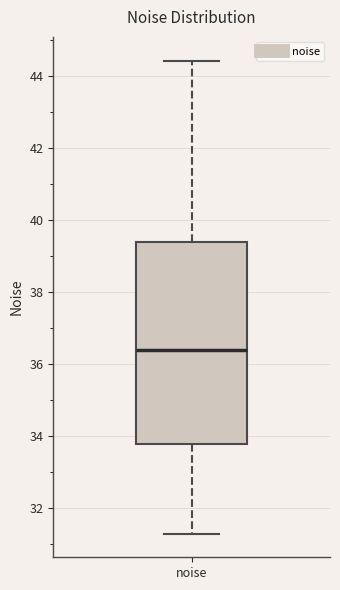

Where does the upper whisker of the box for noise end on the y-axis? The values are not printed on the chart, so give them approximately, as read against the axis.

44.4